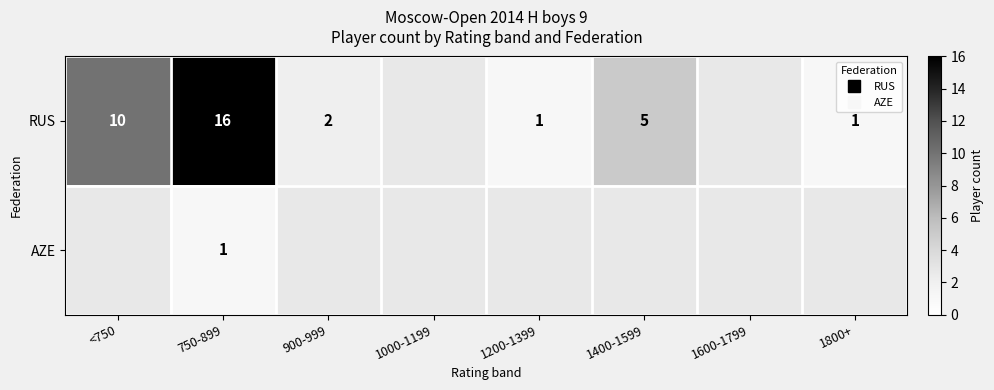

What is the smallest value displayed?

1.0